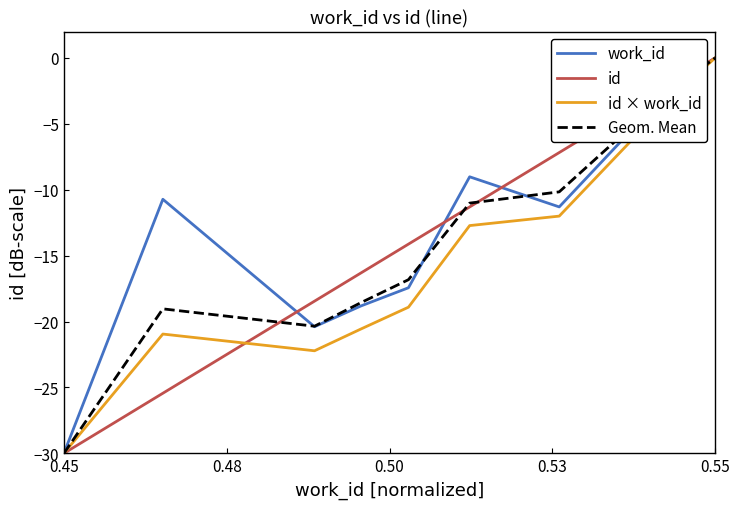

What is the smallest value displayed?

-30.0